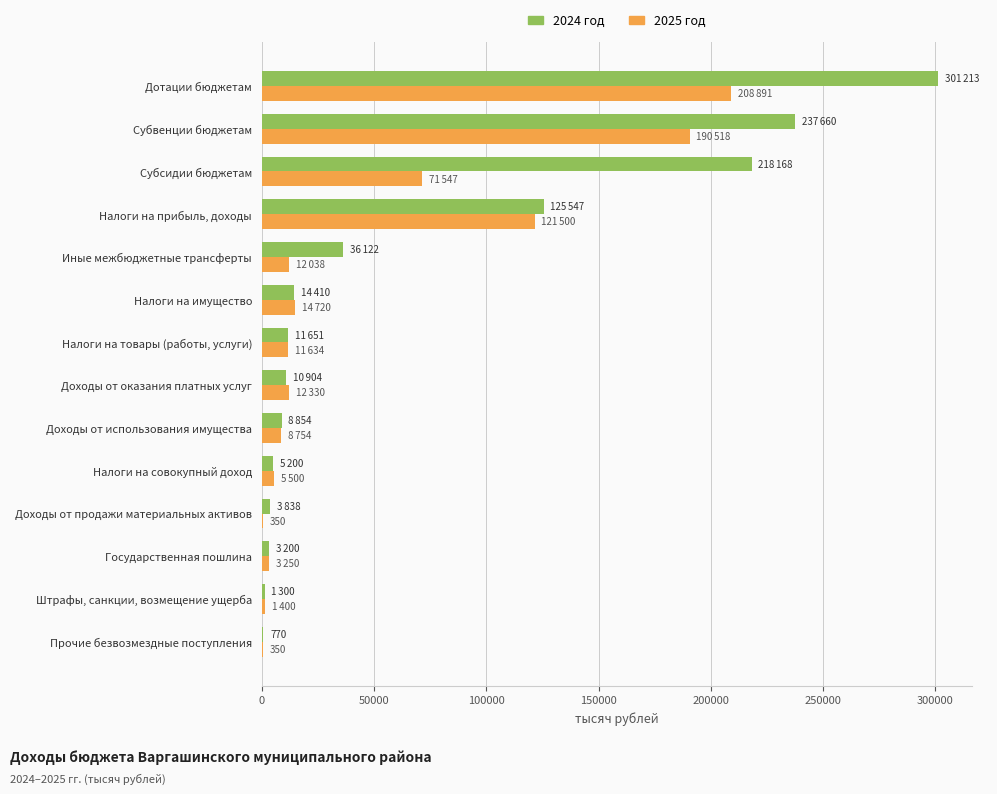

Is it true that 2025 год equals 12330.0 at Доходы от оказания платных услуг?

True